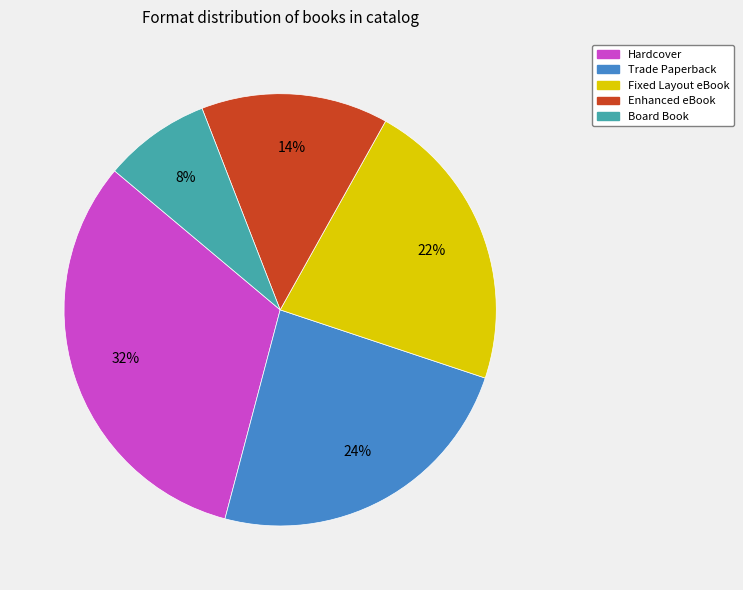

What percentage is the Fixed Layout eBook slice, to the nearest percent?

22%